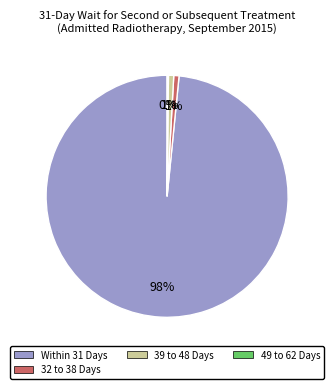

Is there any slice that represents more than half of the pie?

Yes